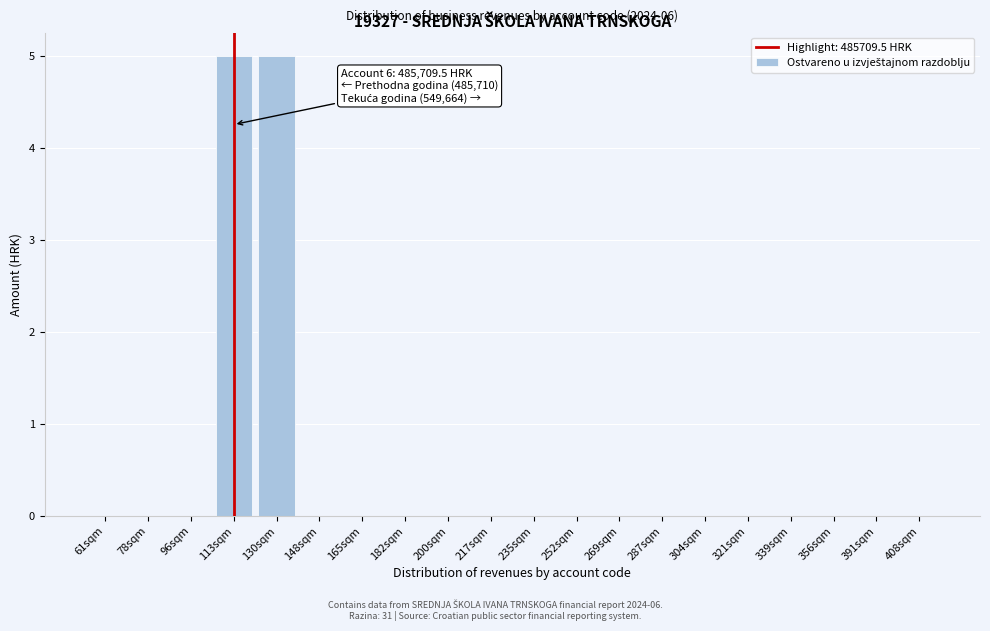

Reading left to right, transcribe all the data shown in this chart.

61sqm=0	78sqm=0	96sqm=0	113sqm=5	130sqm=5	148sqm=0	165sqm=0	182sqm=0	200sqm=0	217sqm=0	235sqm=0	252sqm=0	269sqm=0	287sqm=0	304sqm=0	321sqm=0	339sqm=0	356sqm=0	391sqm=0	408sqm=0